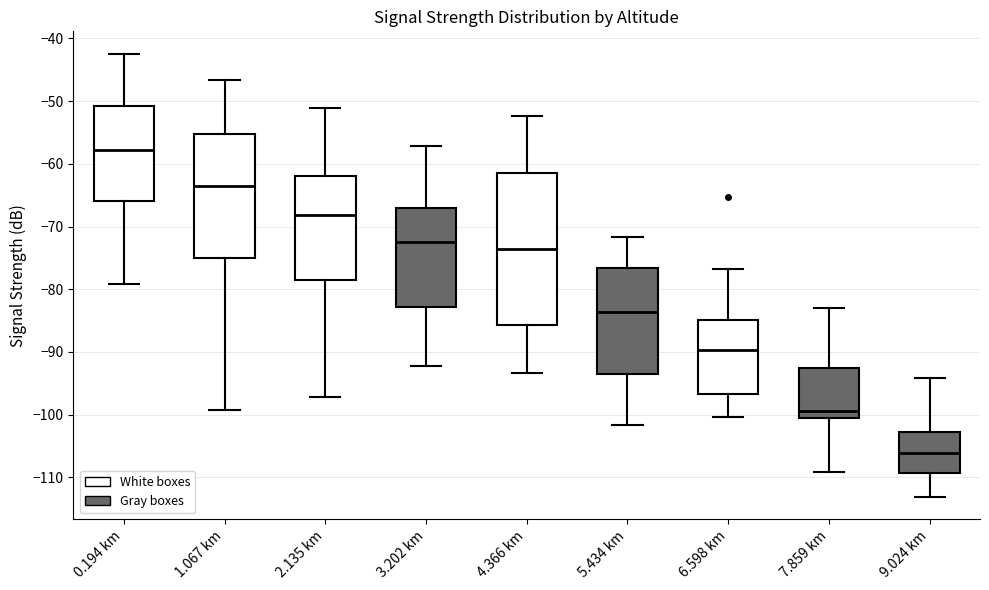

Which box has the highest median line?

0.194 km